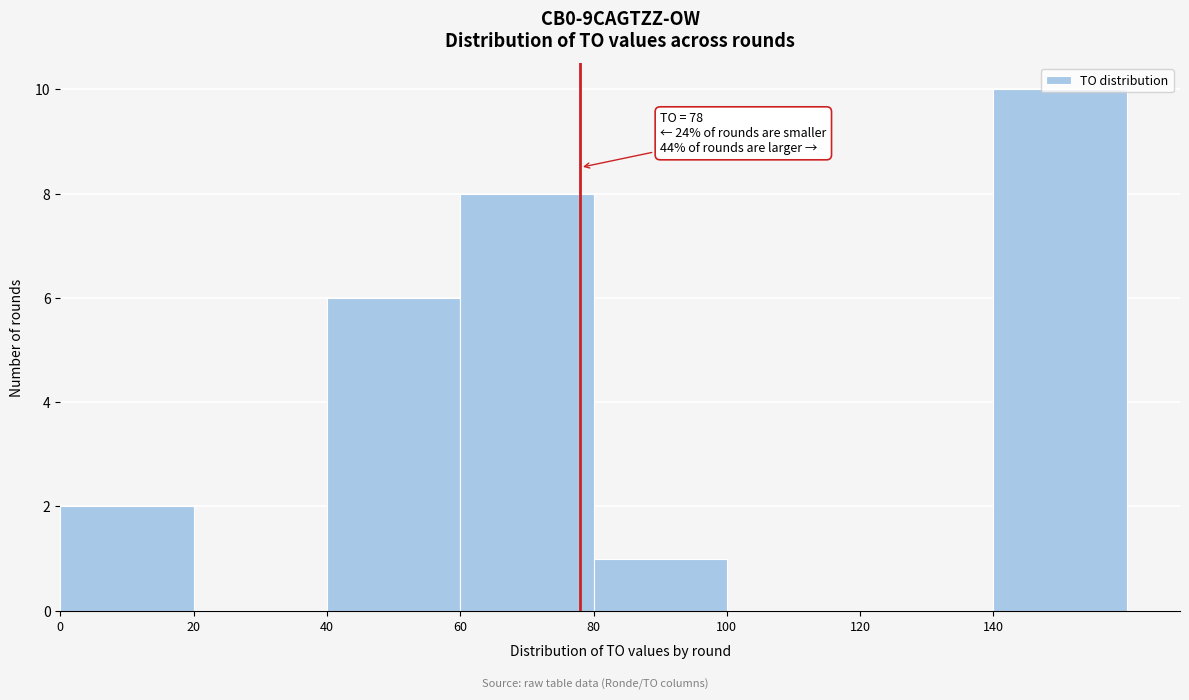

Over which range of the x-axis is the bar tallest?

140 to 160